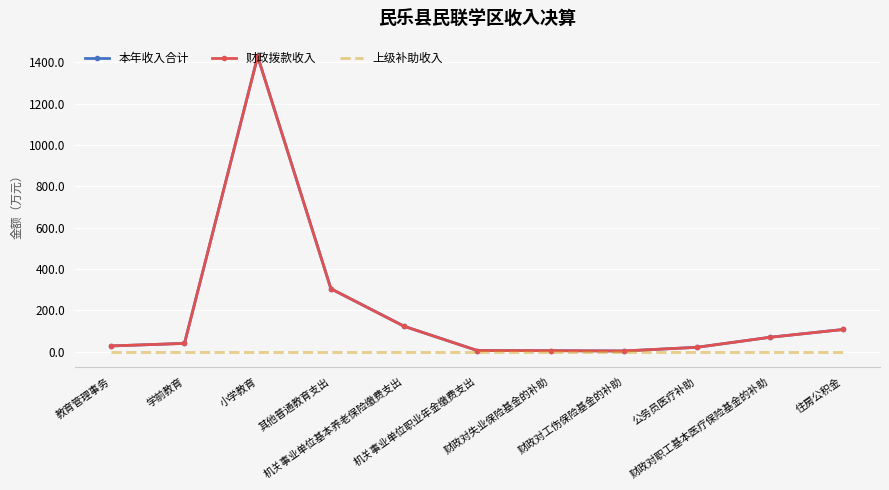

What is the value of the 本年收入合计 point at the 3rd from the left?

1427.4